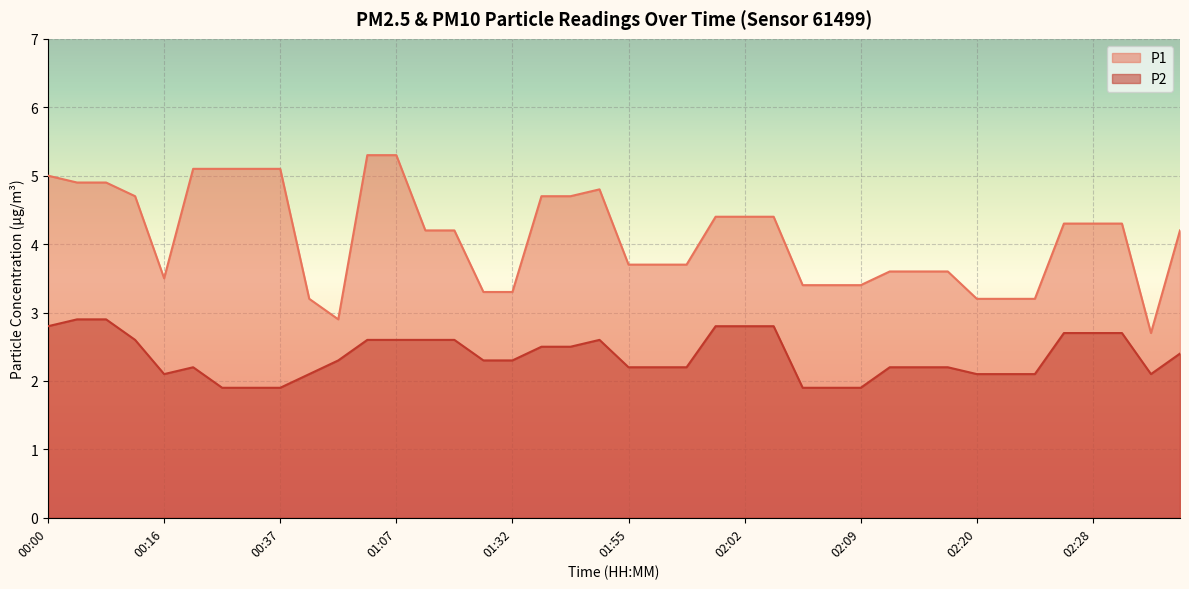

What is the label of the 3rd point from the right?

02:29